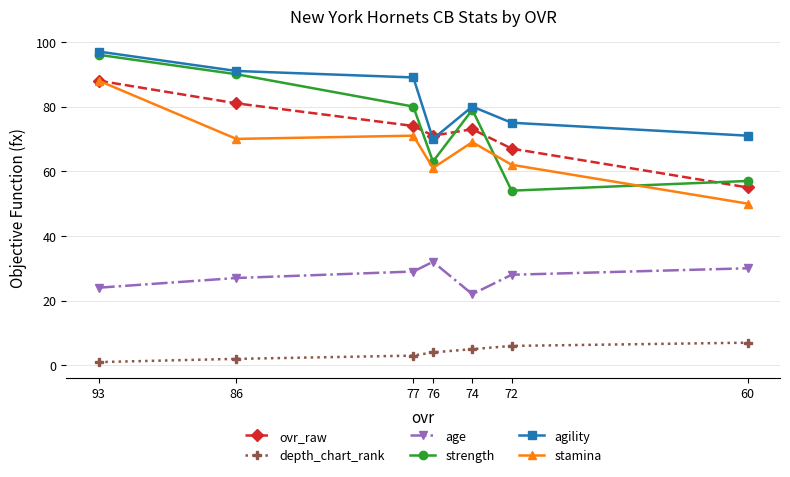

Which series has the widest spread of values?

strength